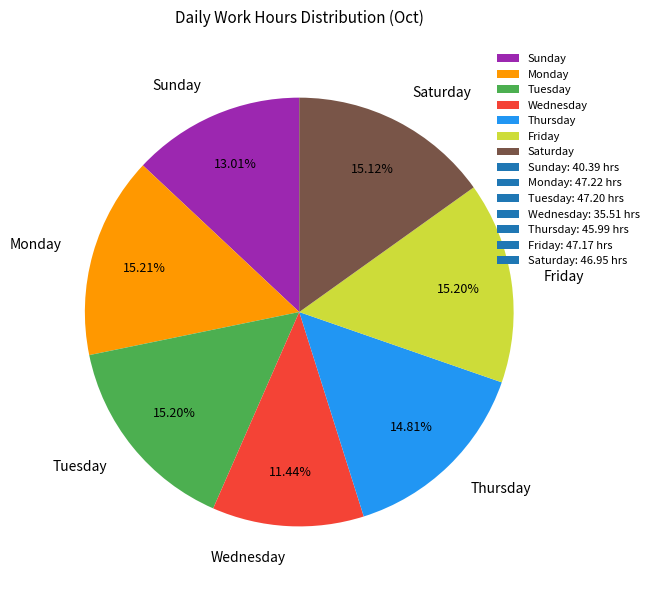

What is the smallest slice in the pie chart?

Wednesday